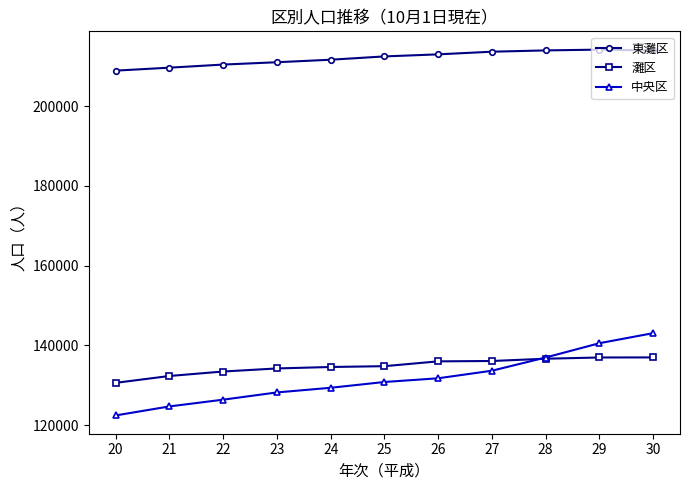

Rank the categories by 中央区 value from highest to lowest.

30, 29, 28, 27, 26, 25, 24, 23, 22, 21, 20